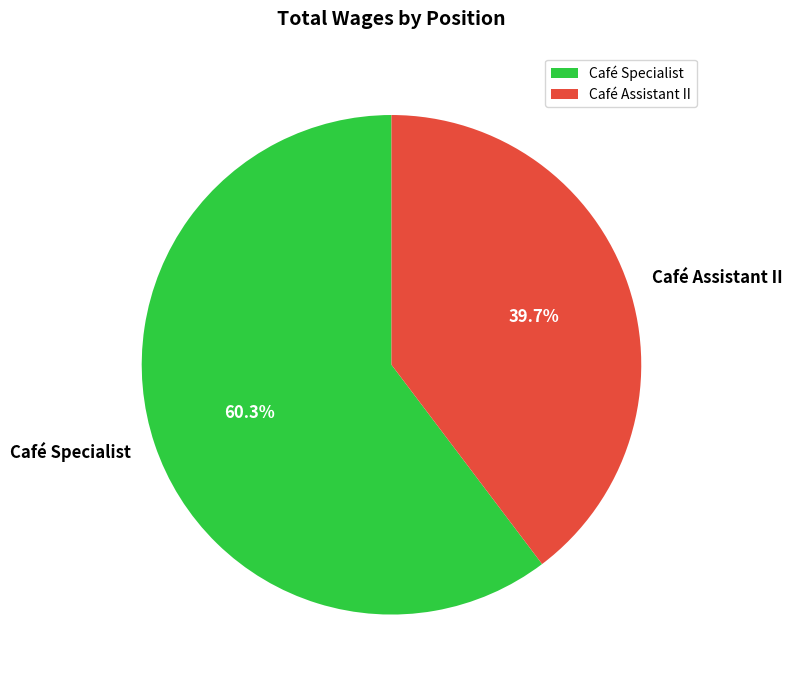

Which category has the biggest portion of the pie?

Café Specialist